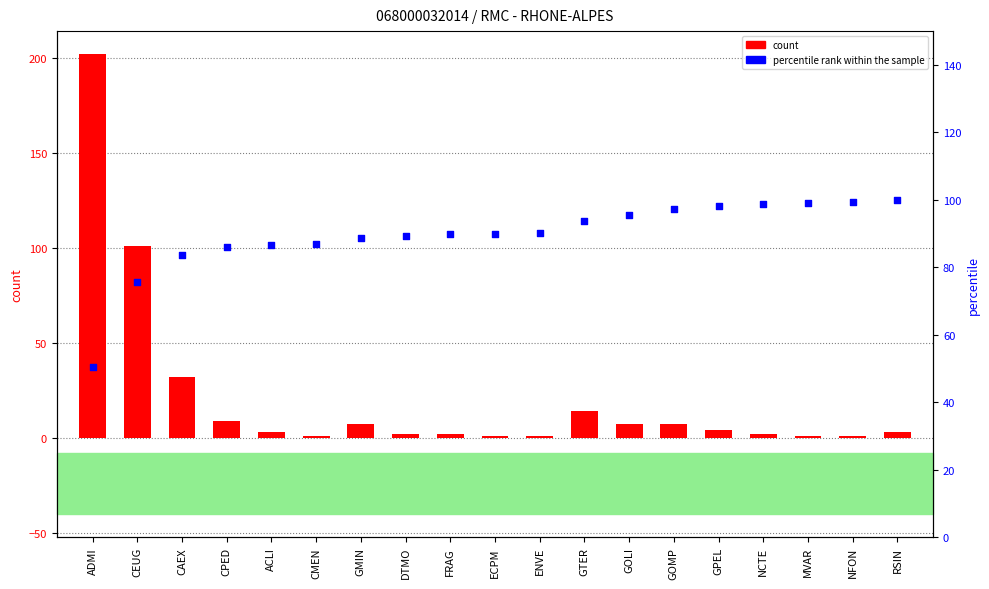

Which series has the largest total across all categories?

percentile rank within the sample